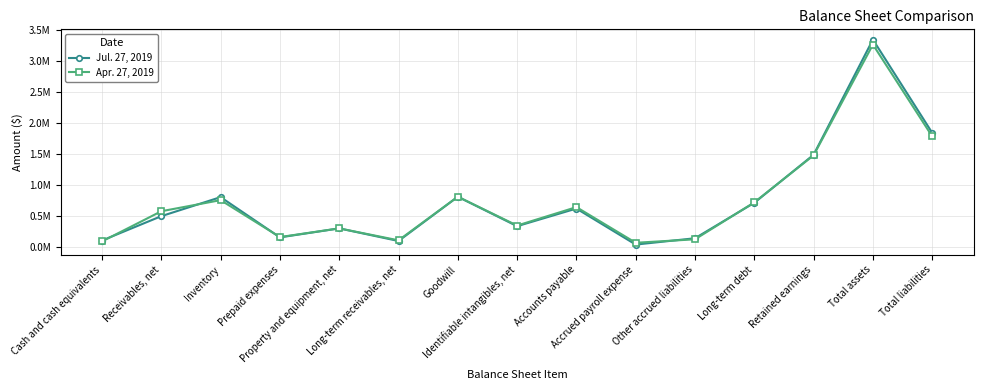

How many data points in Jul. 27, 2019 are above 502662?

7